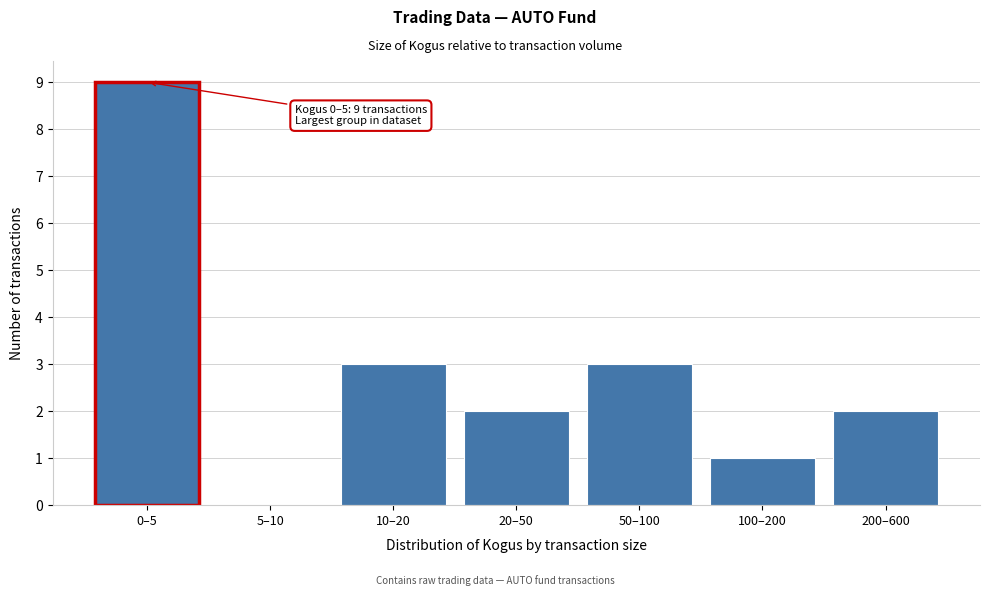

Reading left to right, extract all data points from this chart.

0–5=9	5–10=0	10–20=3	20–50=2	50–100=3	100–200=1	200–600=2